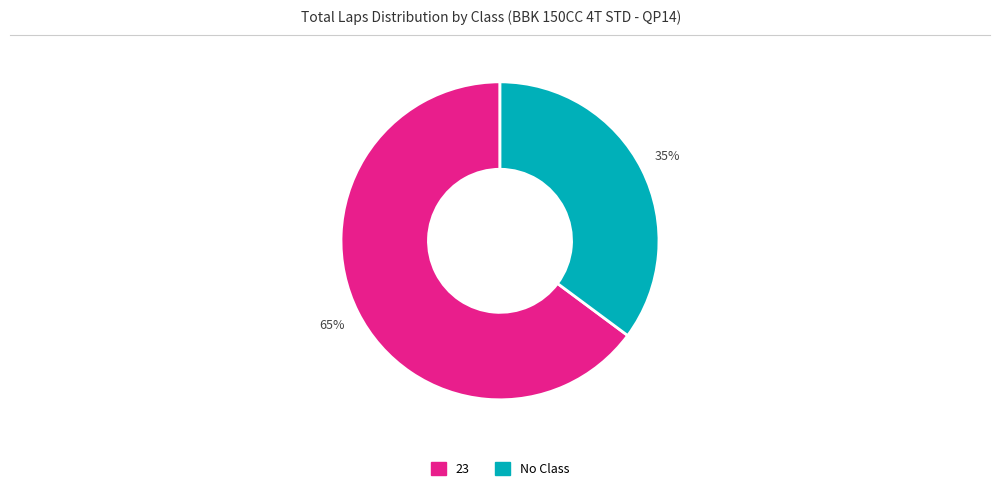

Count the number of slices in the pie.

2